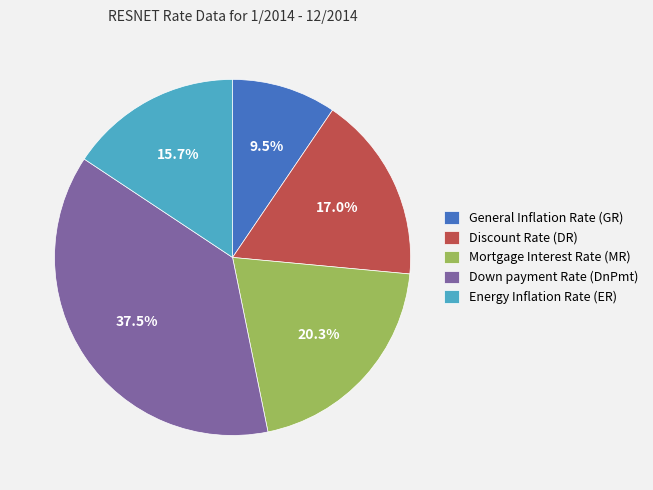

Combined, what portion of the pie is Discount Rate (DR) and Down payment Rate (DnPmt)?

54.5%